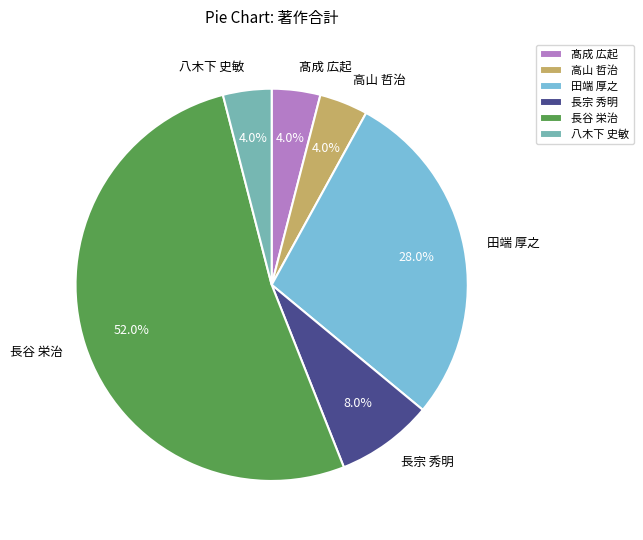

What is the largest slice in the pie chart?

長谷 栄治